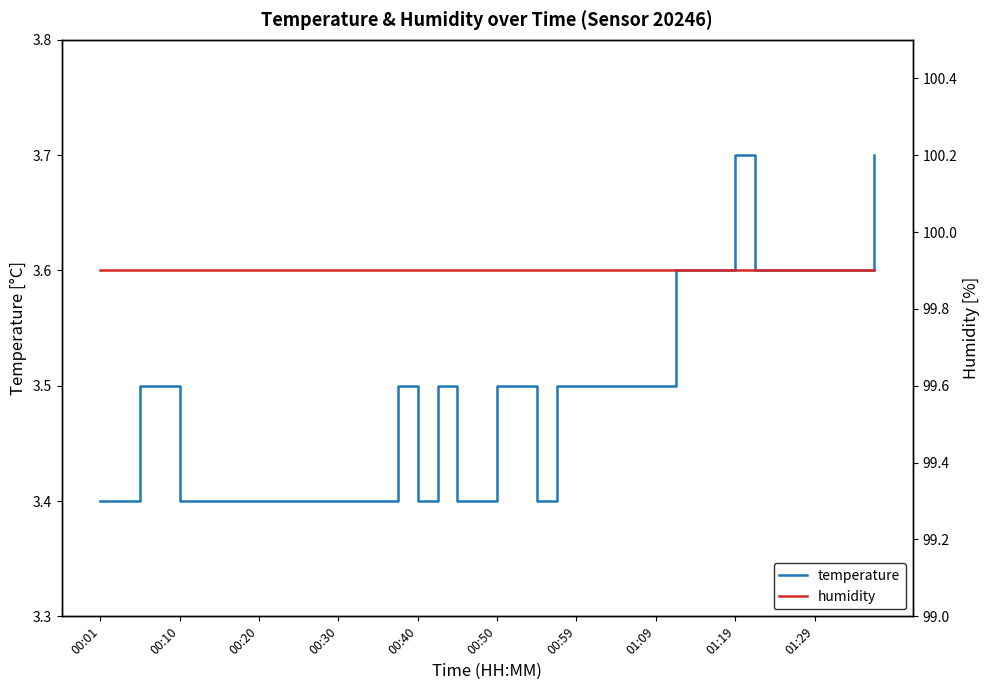

Rank the series by their maximum value, from lowest to highest.

temperature, humidity